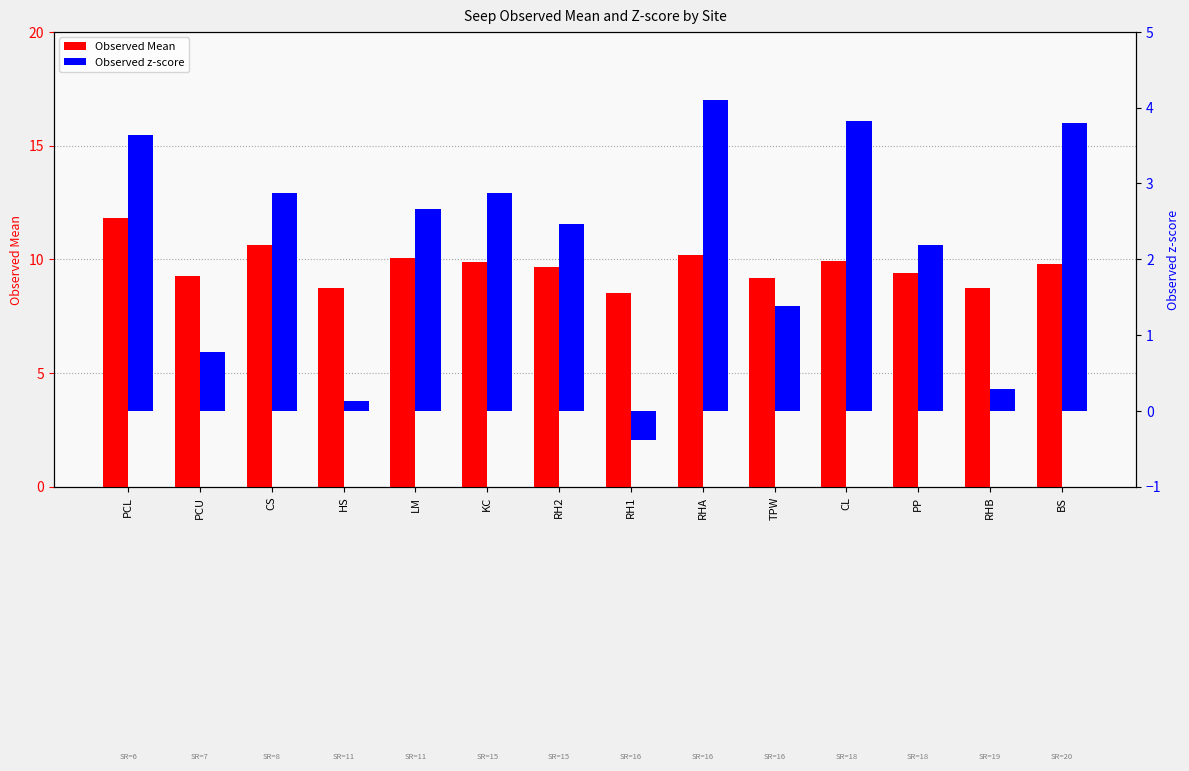

What is the label of the 8th bar from the left?

RH1